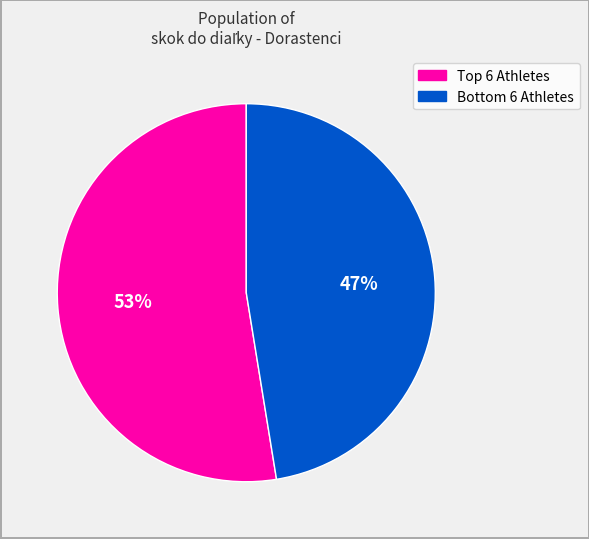

To the nearest percent, what is the average slice percentage?

50%